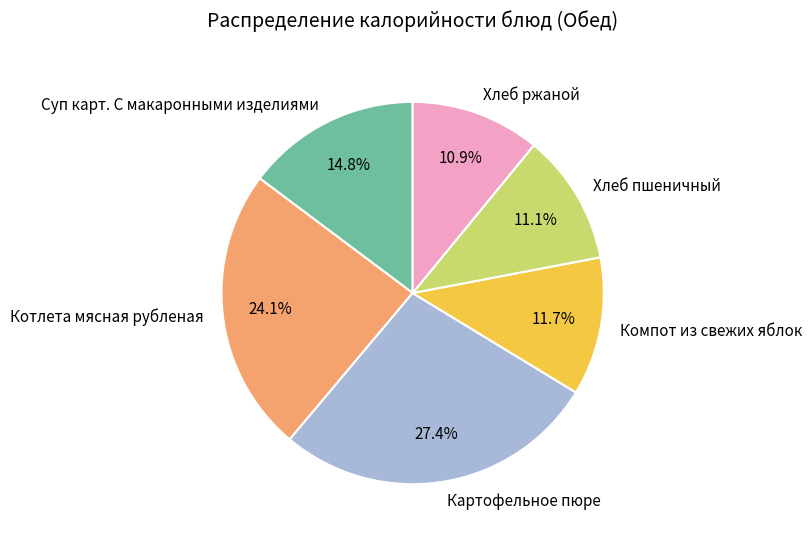

To the nearest percent, what portion does Компот из свежих яблок represent?

12%